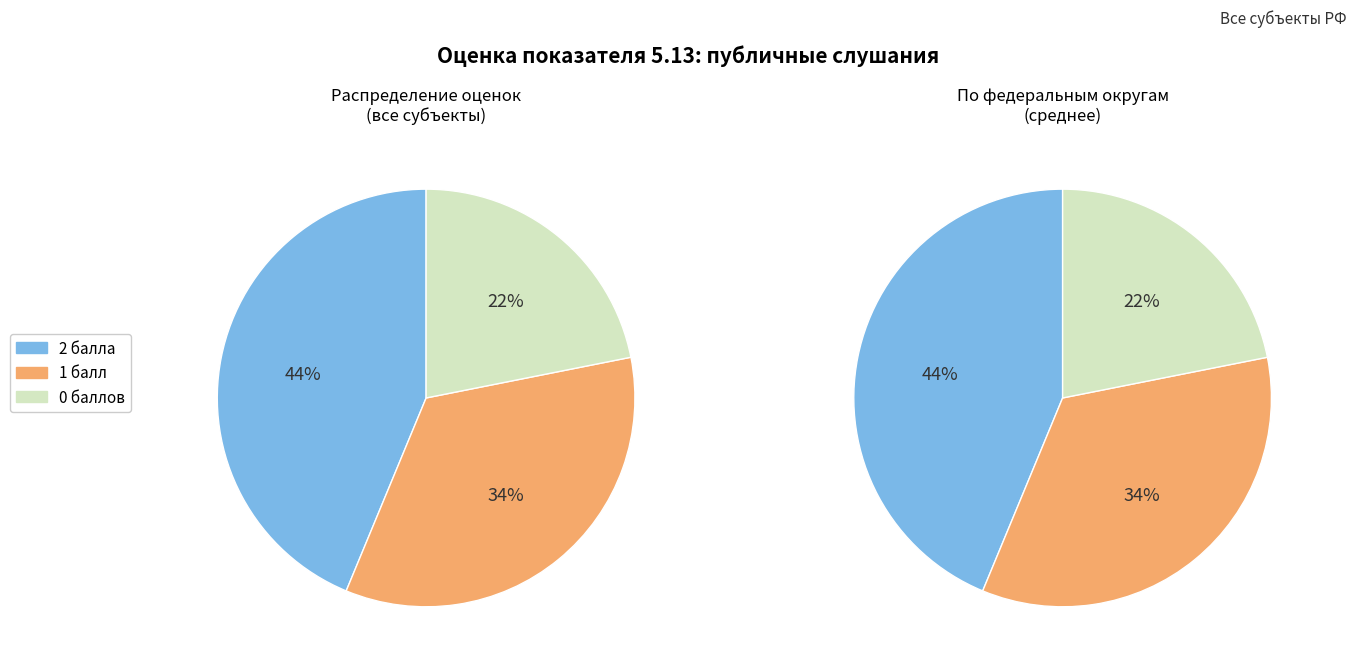

Does 22 account for over 50% of the chart?

No